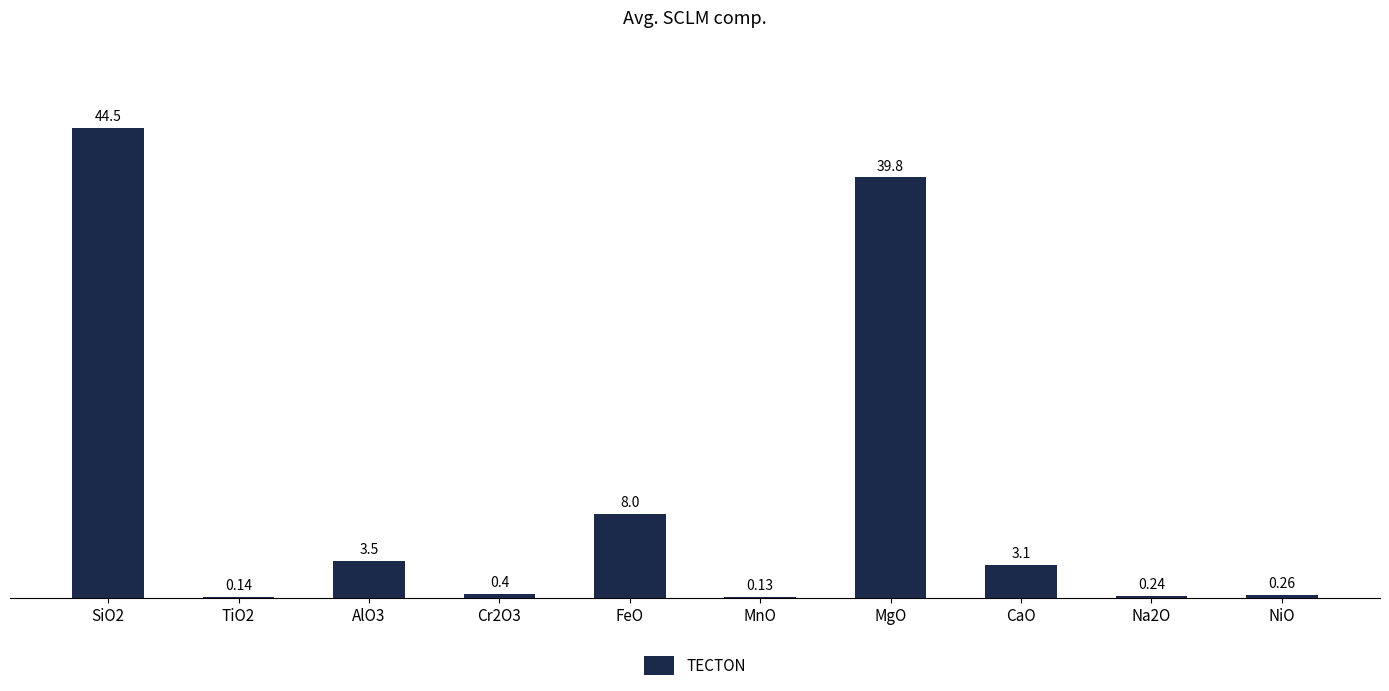

The chart shows a value of 39.8 at MgO. True or false?

True